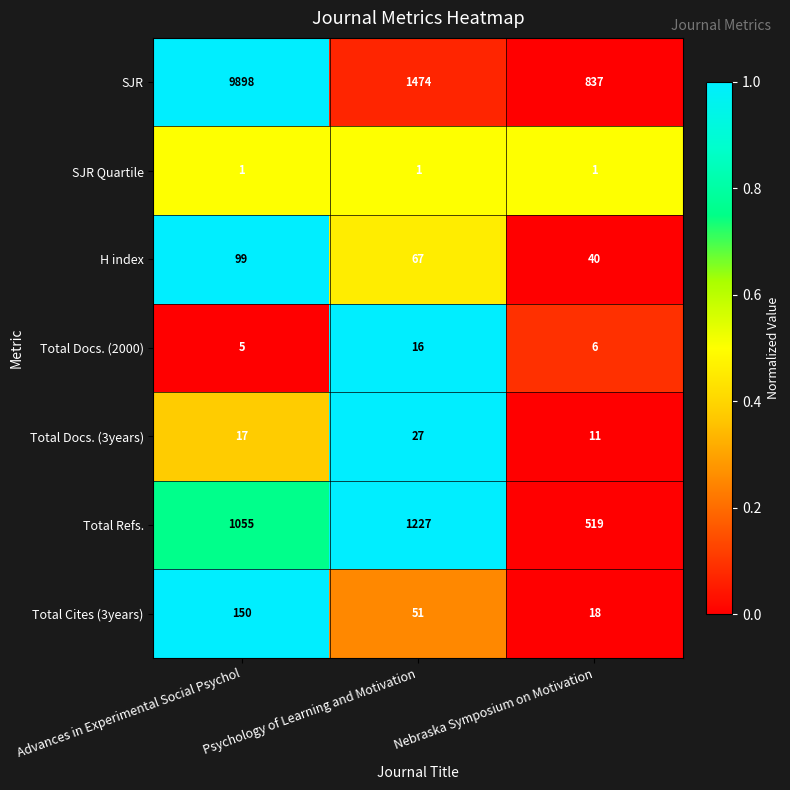

How many distinct data groups are displayed?

7